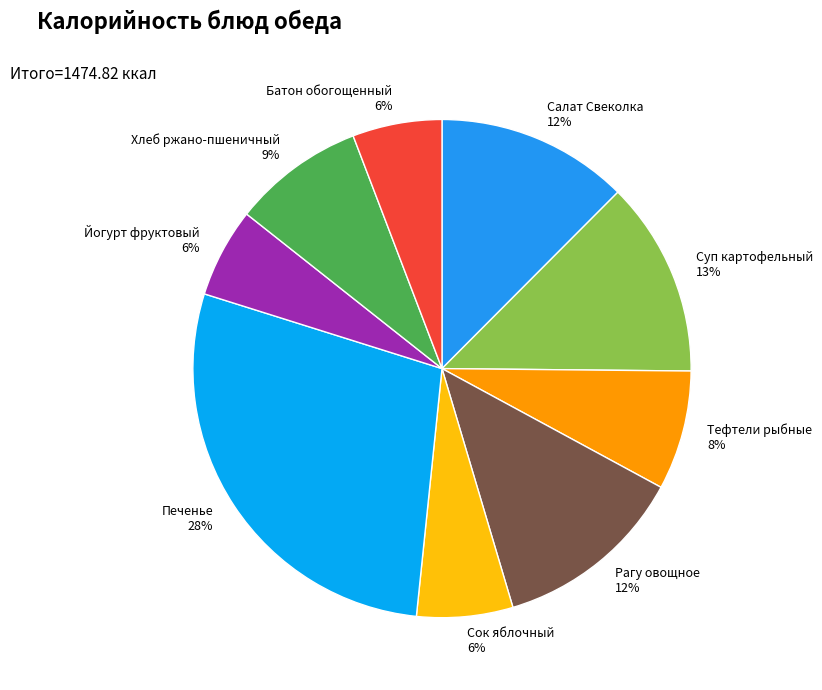

Count the number of slices in the pie.

9